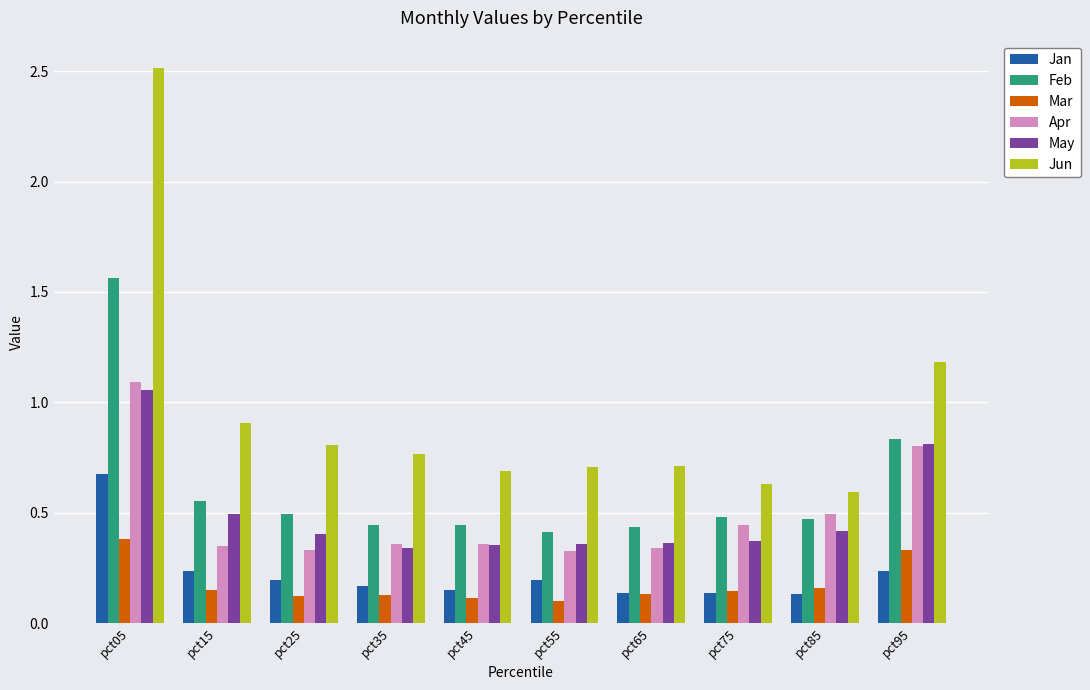

Is it true that May equals 0.4 at pct25?

True